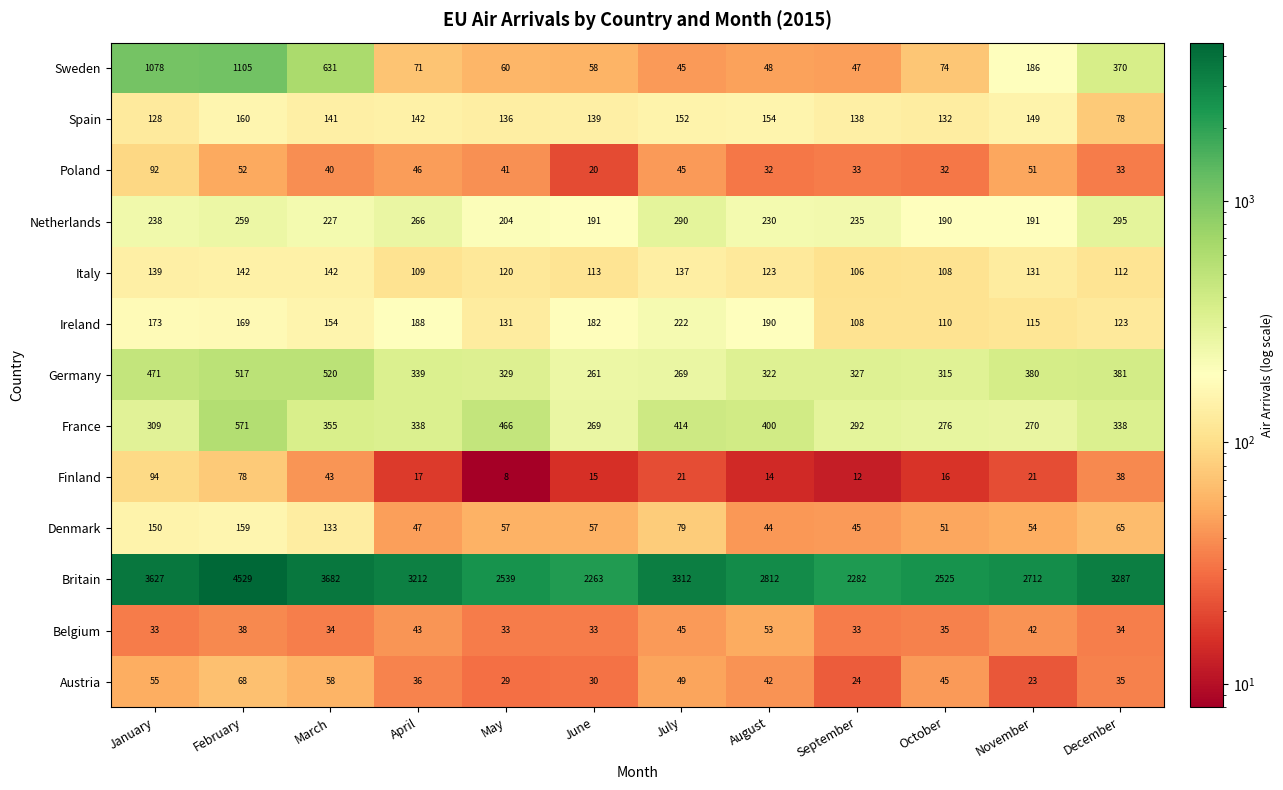

What is the maximum value shown in the chart?

4529